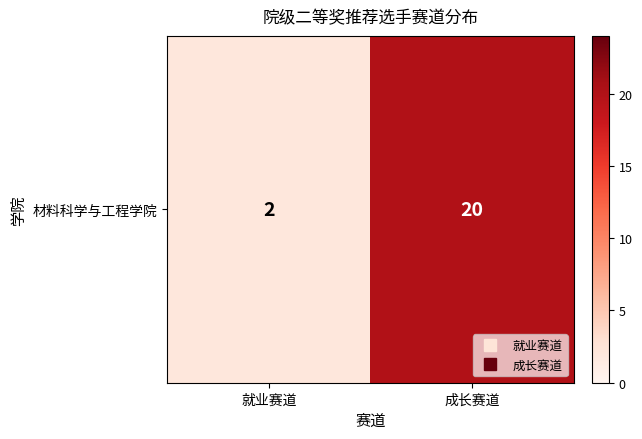

Which has a higher value, 成长赛道 or 就业赛道?

成长赛道